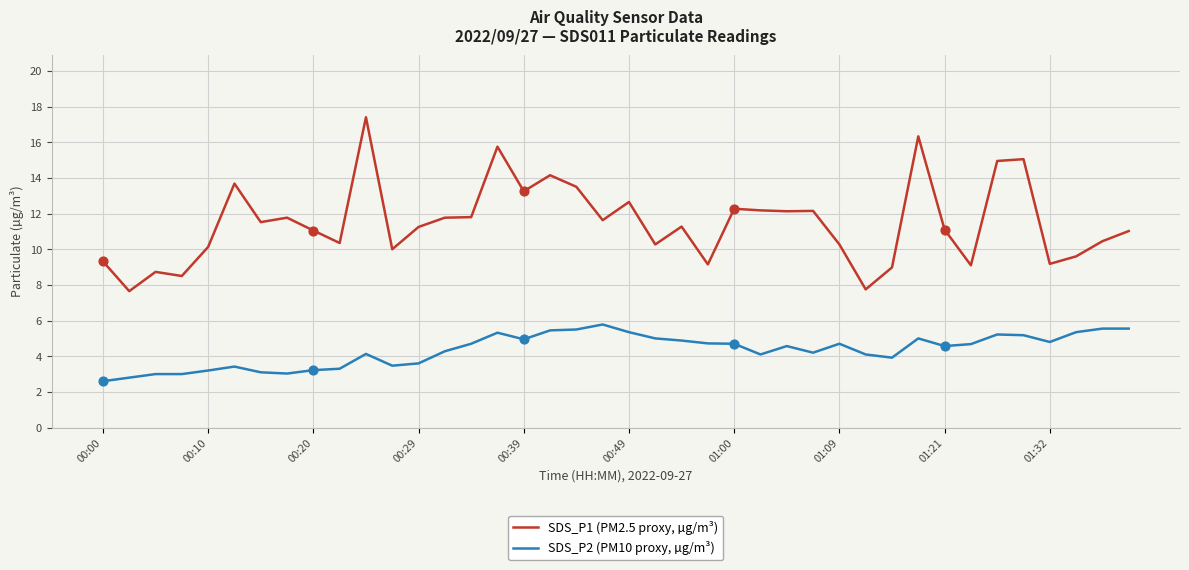

What is the minimum value shown in the chart?

2.6